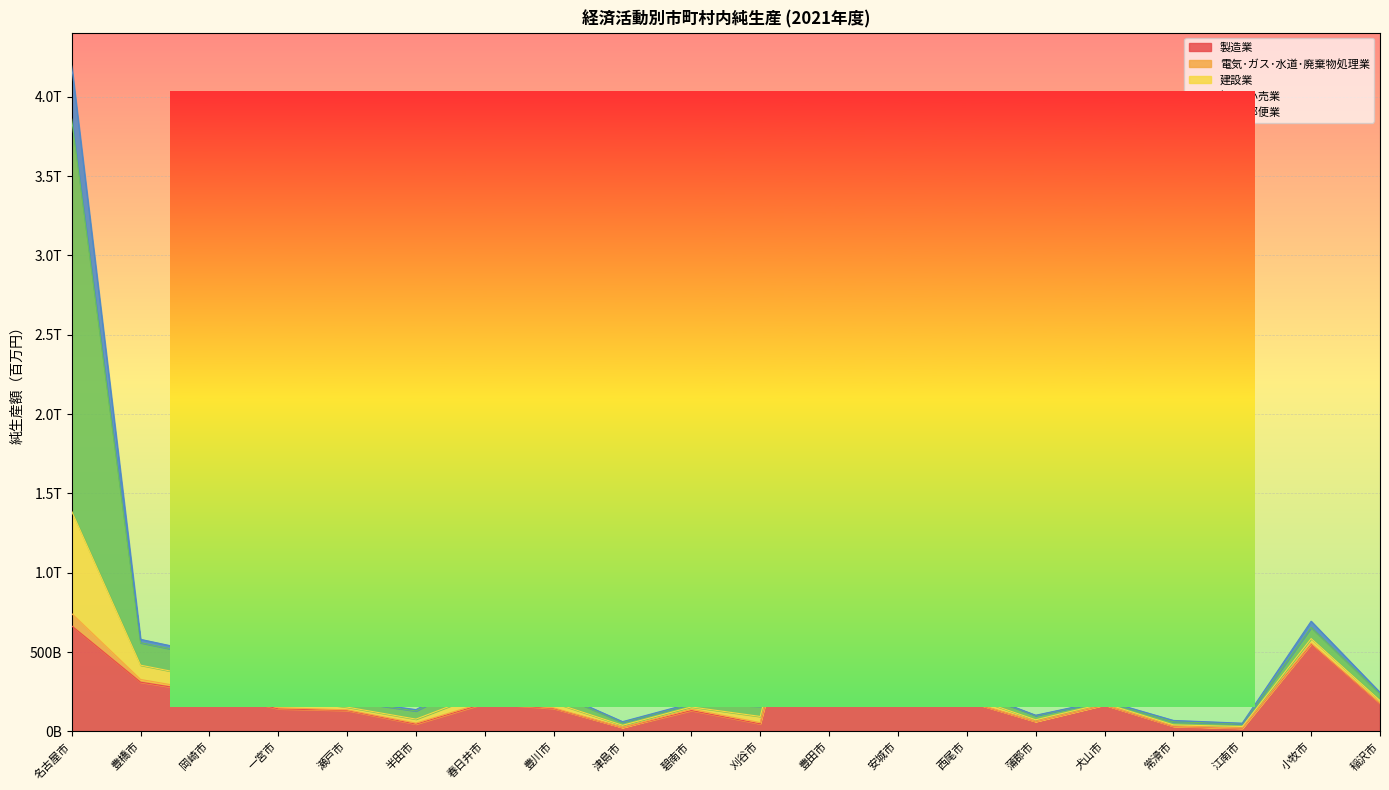

At which category is the sum across all series the highest?

名古屋市